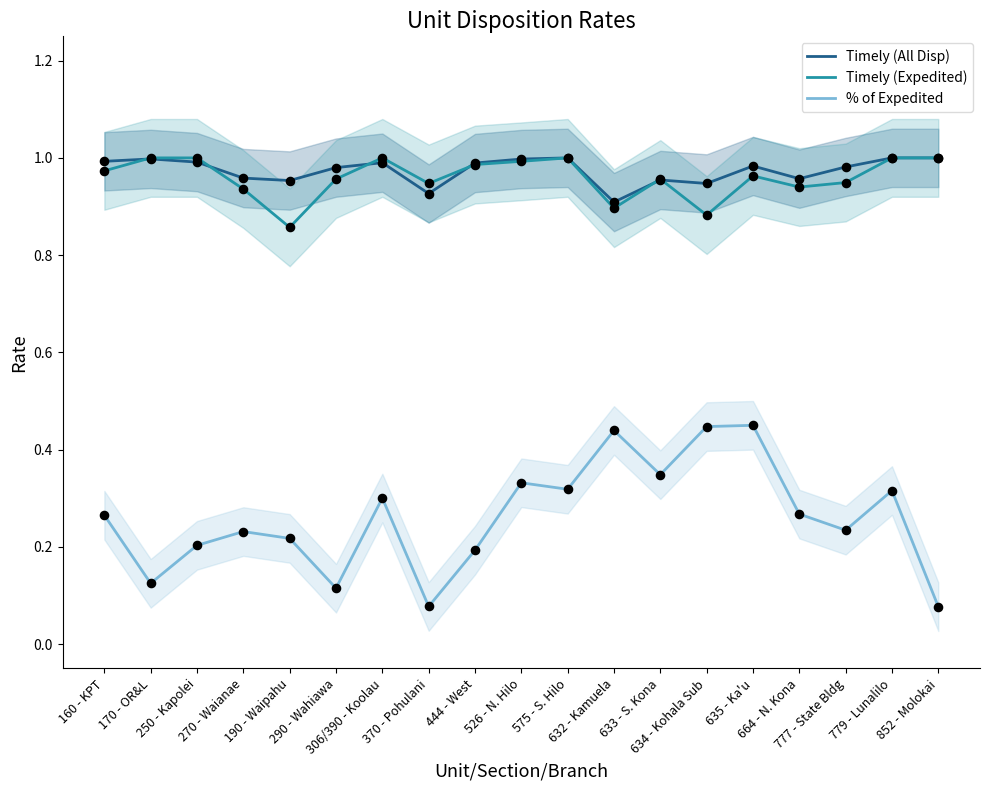

Which series contains the highest Y value?

Timely (All Disp)